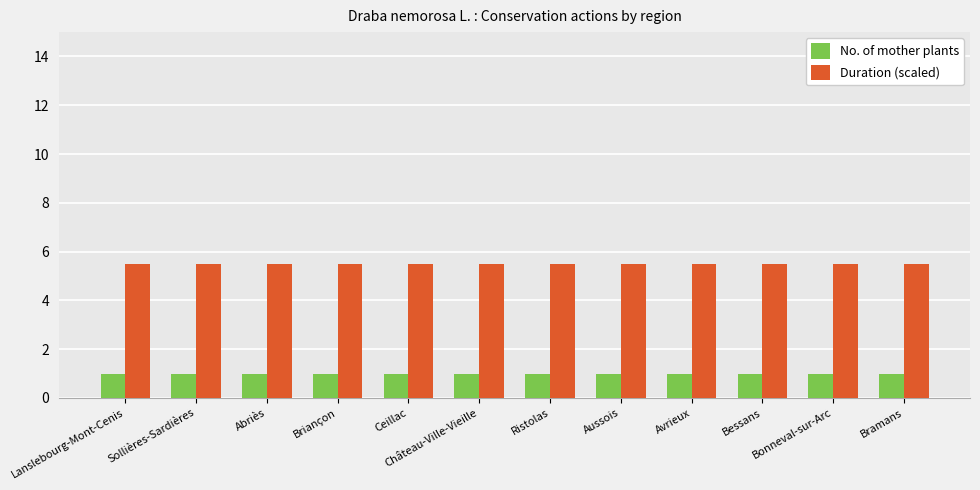

Does the chart contain any negative values?

No